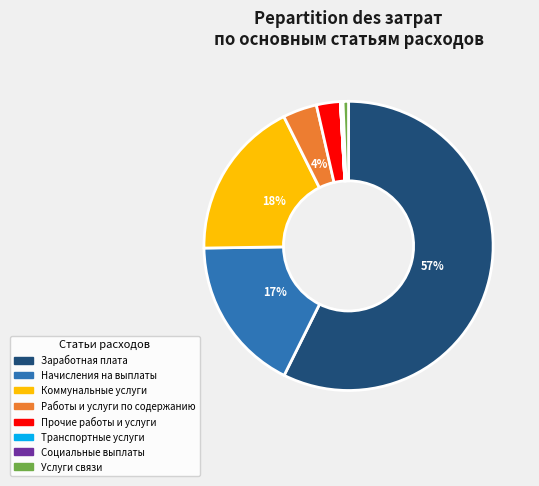

The Услуги связи slice represents 1% of the pie. True or false?

True